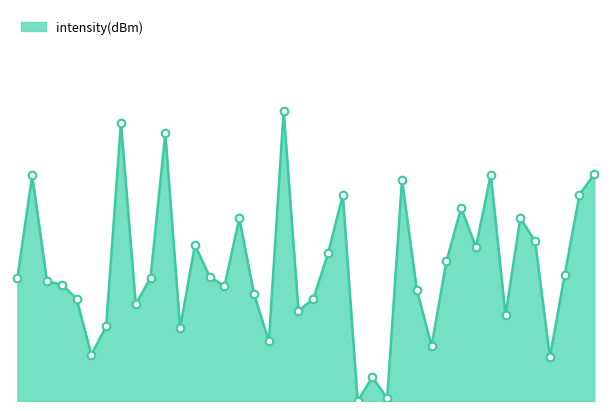

Is this an area chart (filled region under the line)?

Yes